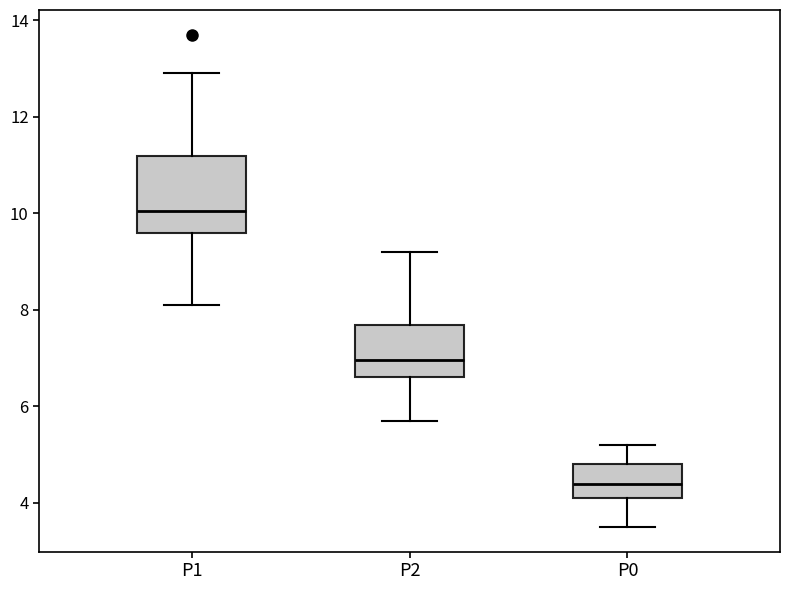

Which box has the highest median line?

P1